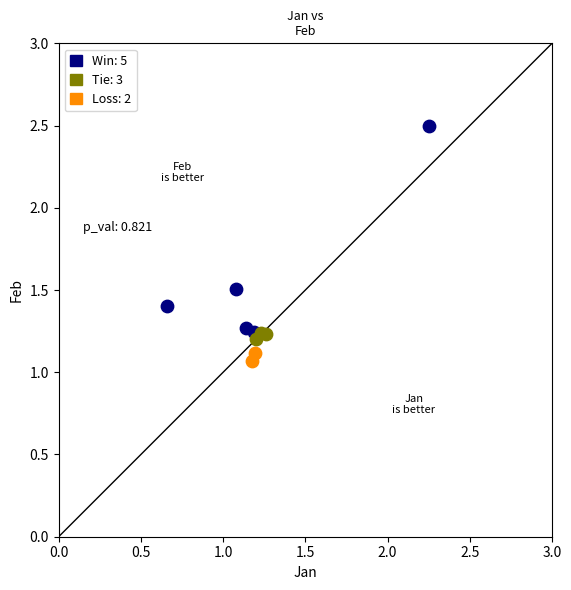

What are all the series names shown in the legend?

Win: 5, Tie: 3, Loss: 2